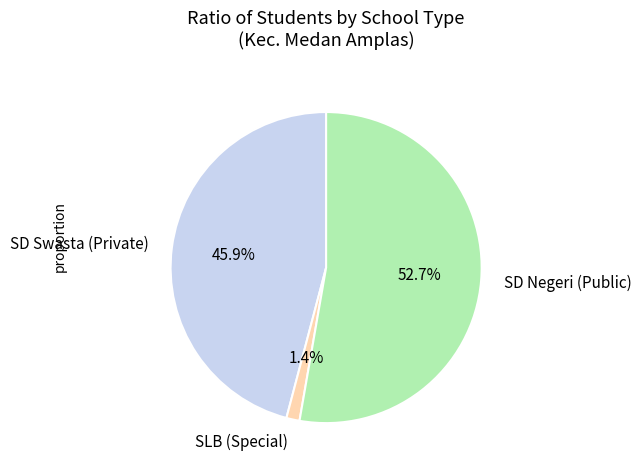

Combined, what portion of the pie is SLB (Special) and SD Swasta (Private)?

47.3%